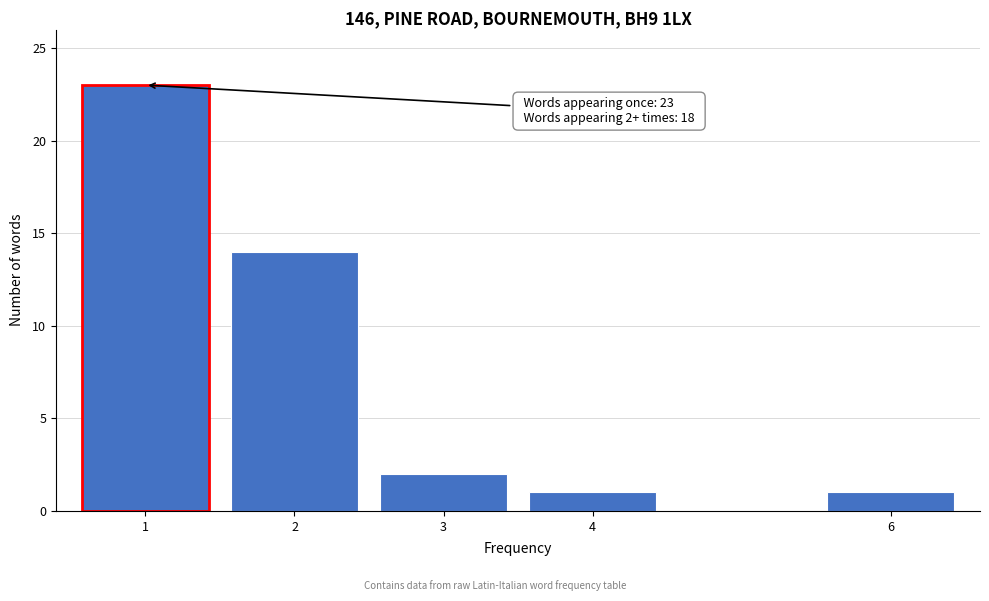

Reading left to right, list all the values displayed in this chart.

23	14	2	1	1